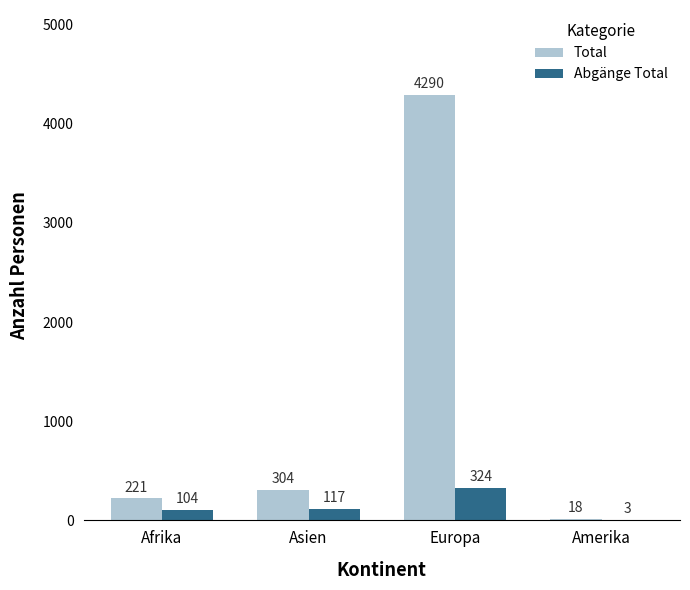

At which category does the chart reach its peak across all series?

Europa